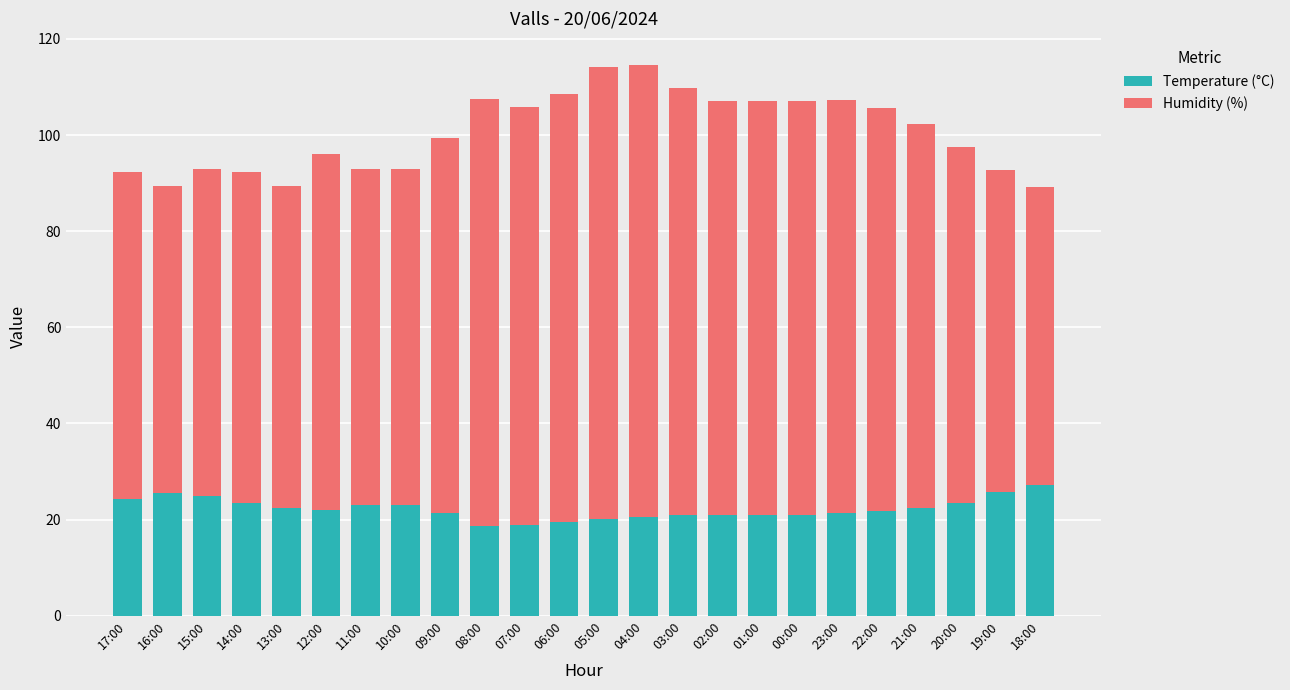

What is the highest value of the Temperature (°C) series?

27.1